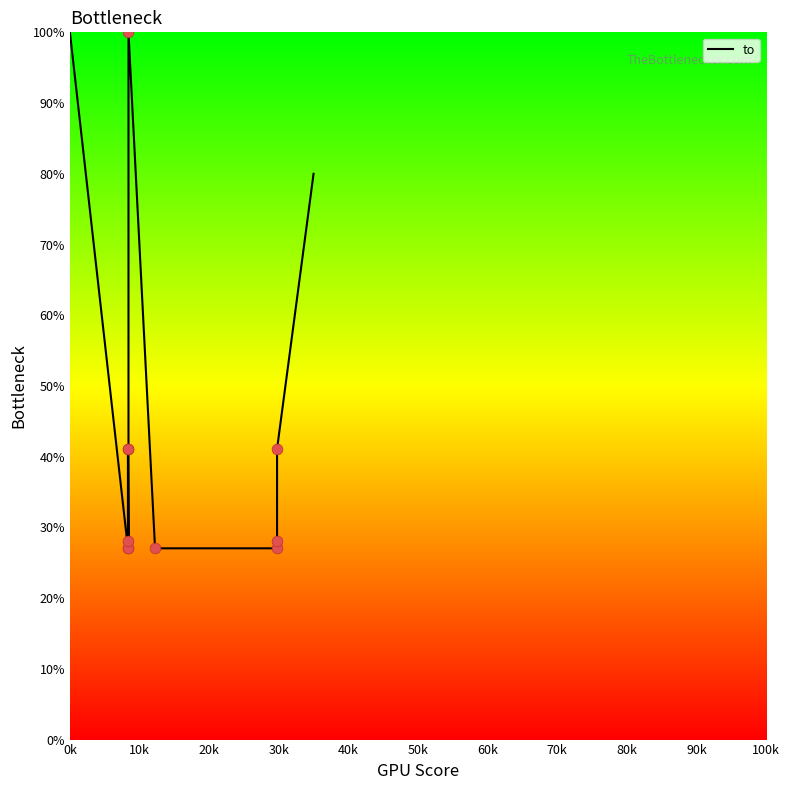

Which has a higher value, 100k or 60k?

60k